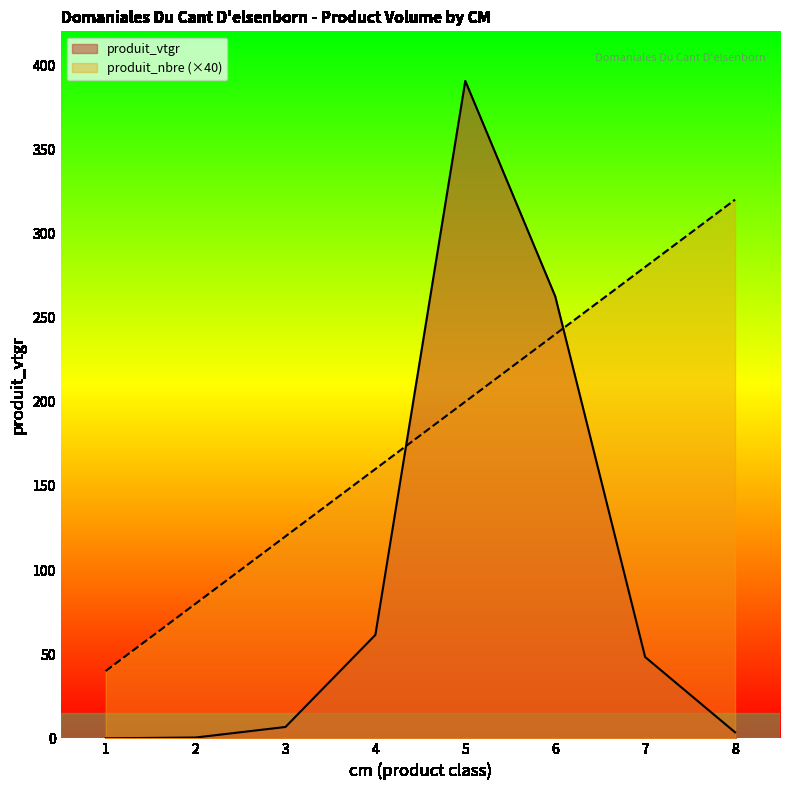

At which category is the sum across all series the highest?

5